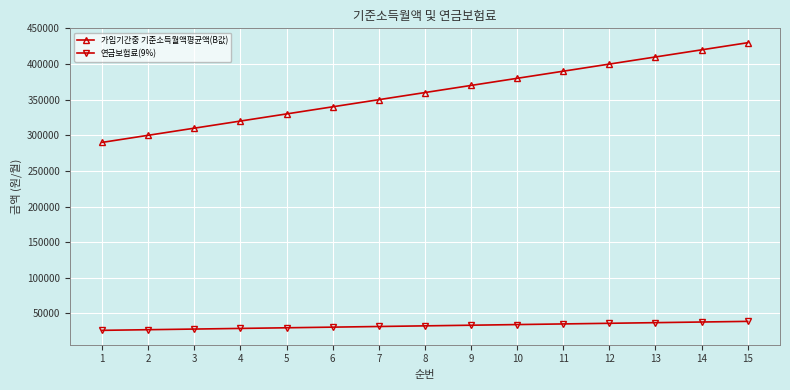

True or false: 연금보험료(9%) and 가입기간중 기준소득월액평균액(B값) cross at least once.

False